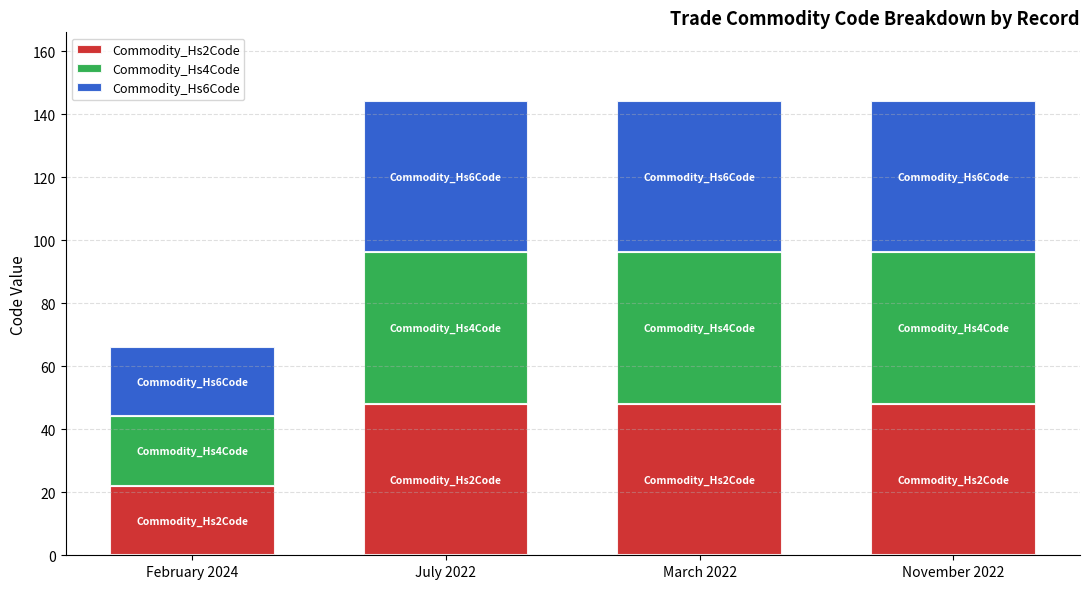

Reading left to right, list the values for the Commodity_Hs2Code series.

February 2024=22.0	July 2022=48.0	March 2022=48.0	November 2022=48.0